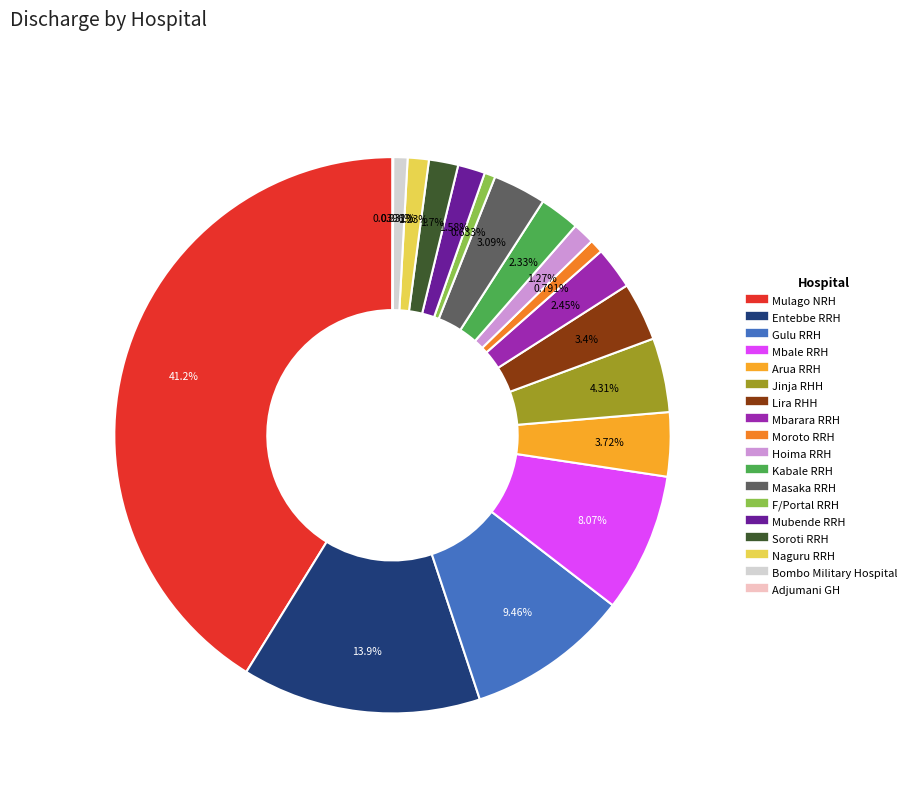

To the nearest percent, what is the difference between the largest and smallest slice percentages?

41%